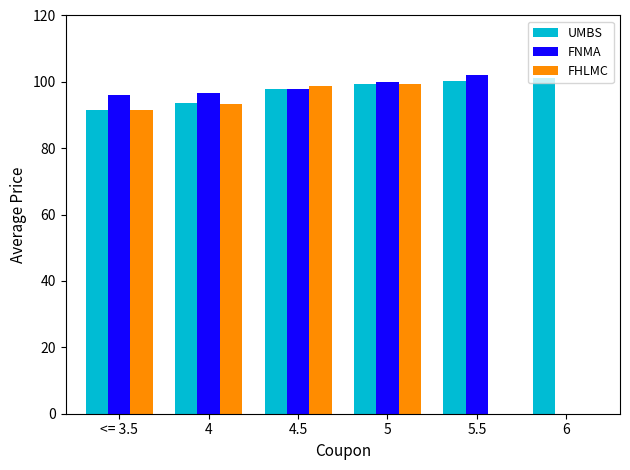

Are the bars grouped side by side (vs. stacked)?

Yes